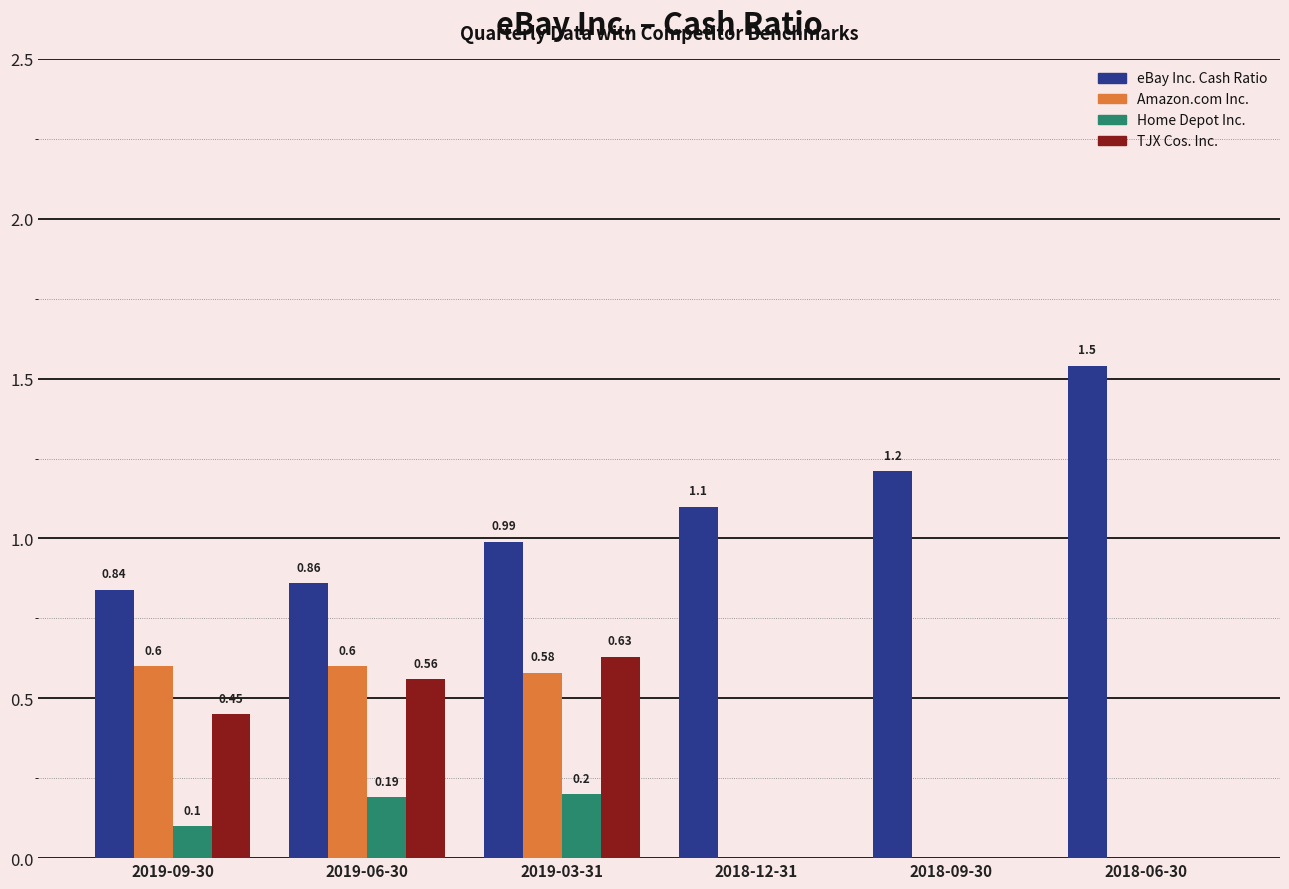

Which series has the widest spread of values?

eBay Inc. Cash Ratio